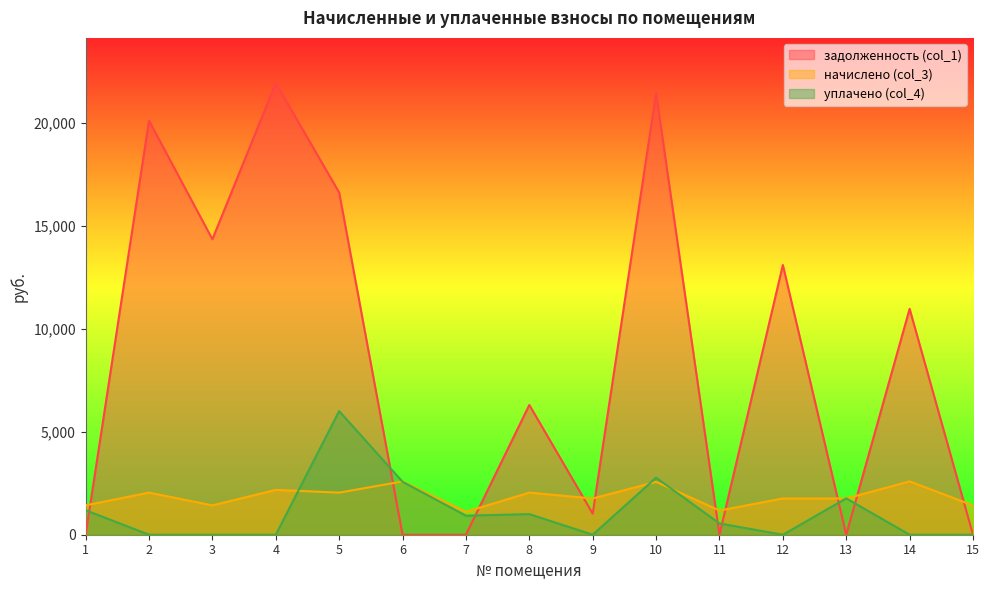

Between 7 and 14, which series saw the biggest shift?

задолженность (col_1)